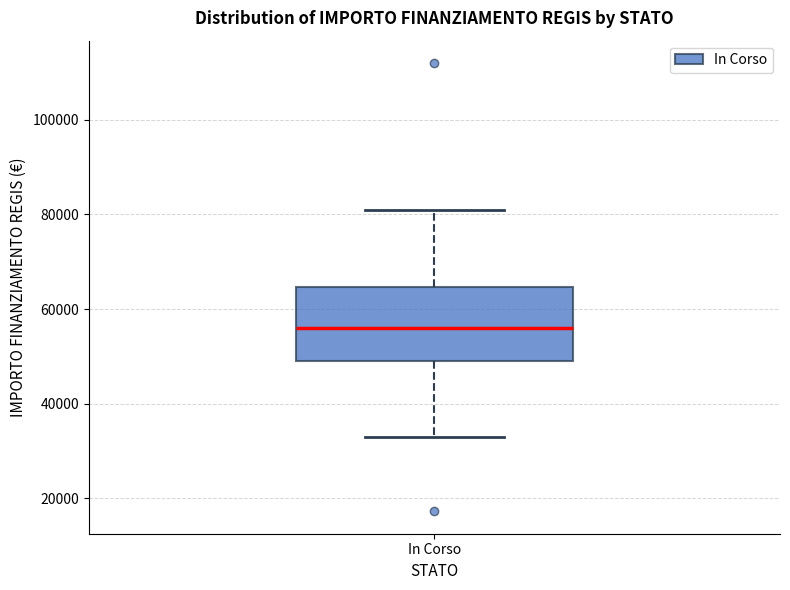

Transcribe this box plot: give where the median line is, the range the box spans, and where the two whiskers end, as read against the y-axis. The values are not printed on the chart, so give them approximately, as read against the axis.

median 56000, box 50000 to 64000, whiskers 32000 to 80000